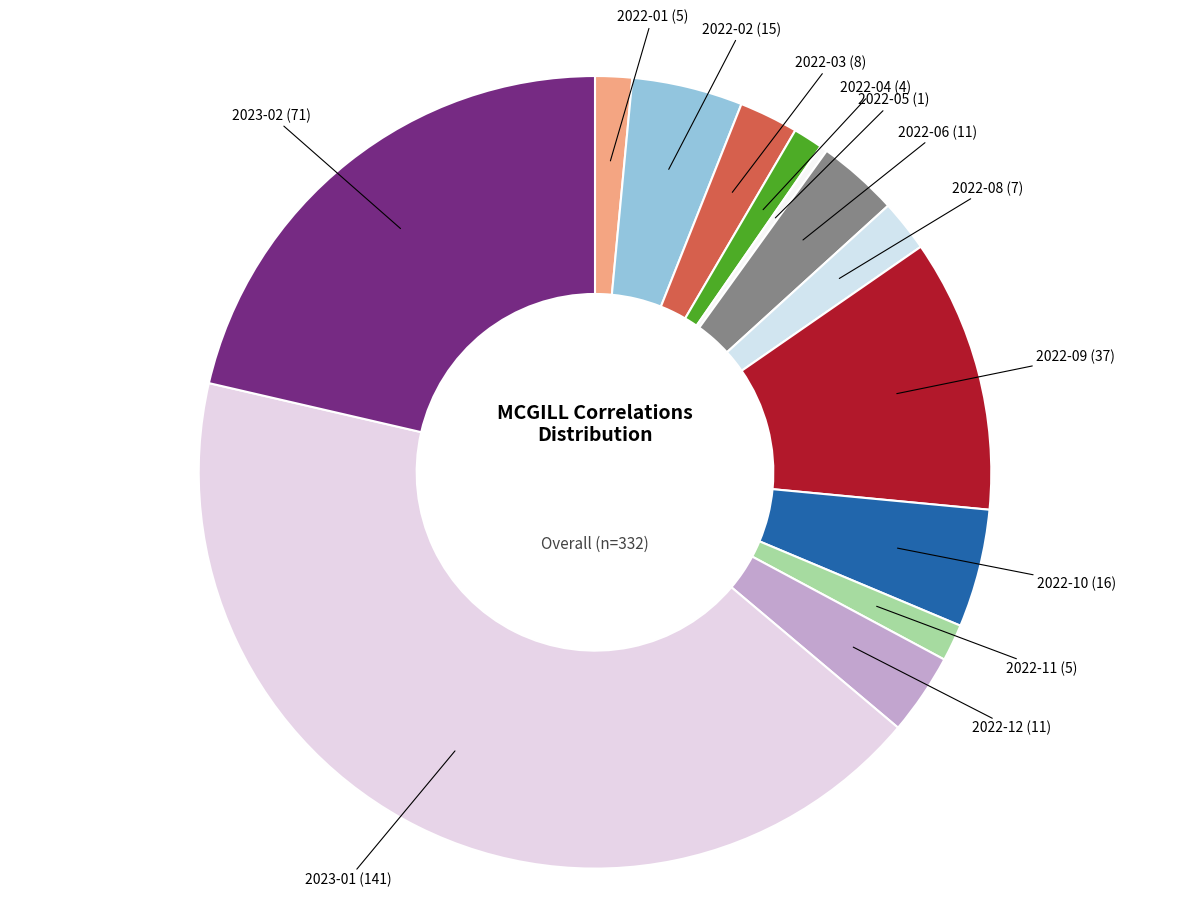

How many segments does this pie chart have?

13